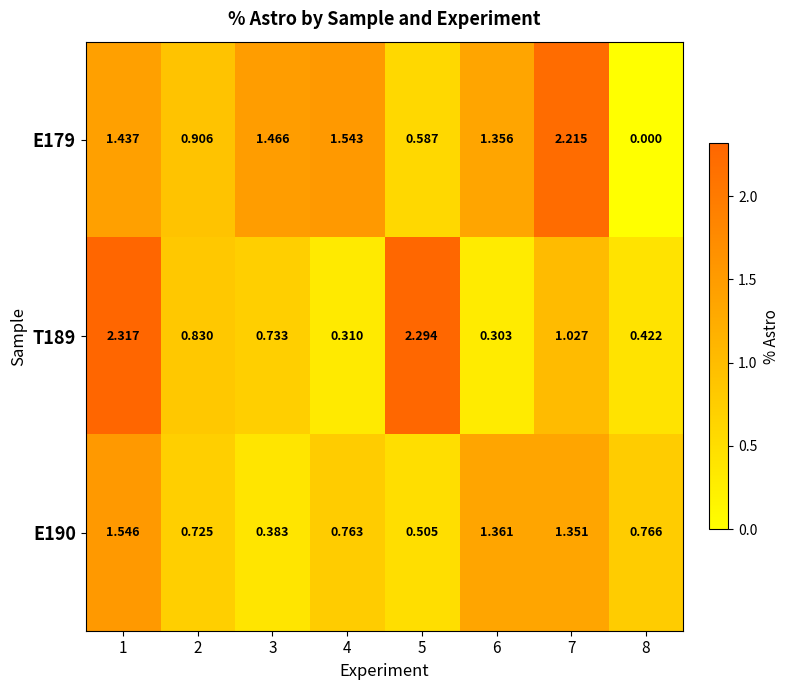

Which has a higher value, 5 or 6?

6